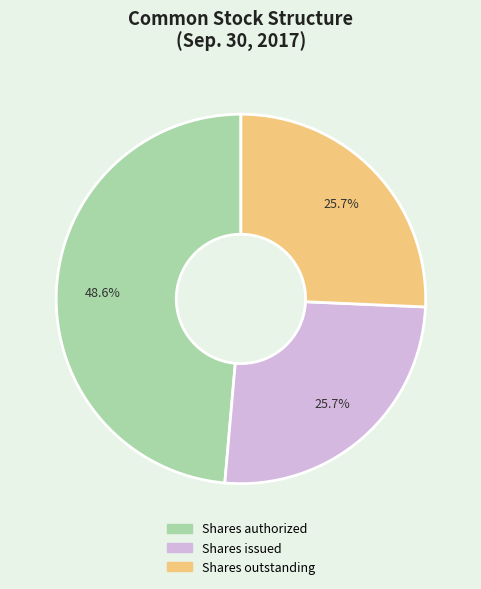

Count the number of slices in the pie.

3